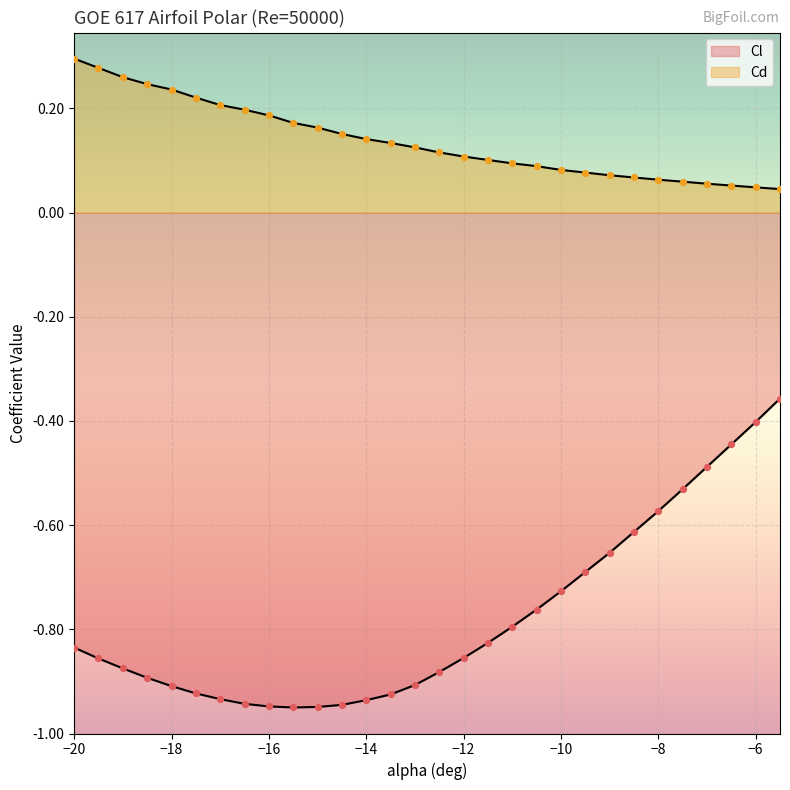

What are all the series names shown in the legend?

Cl, Cd